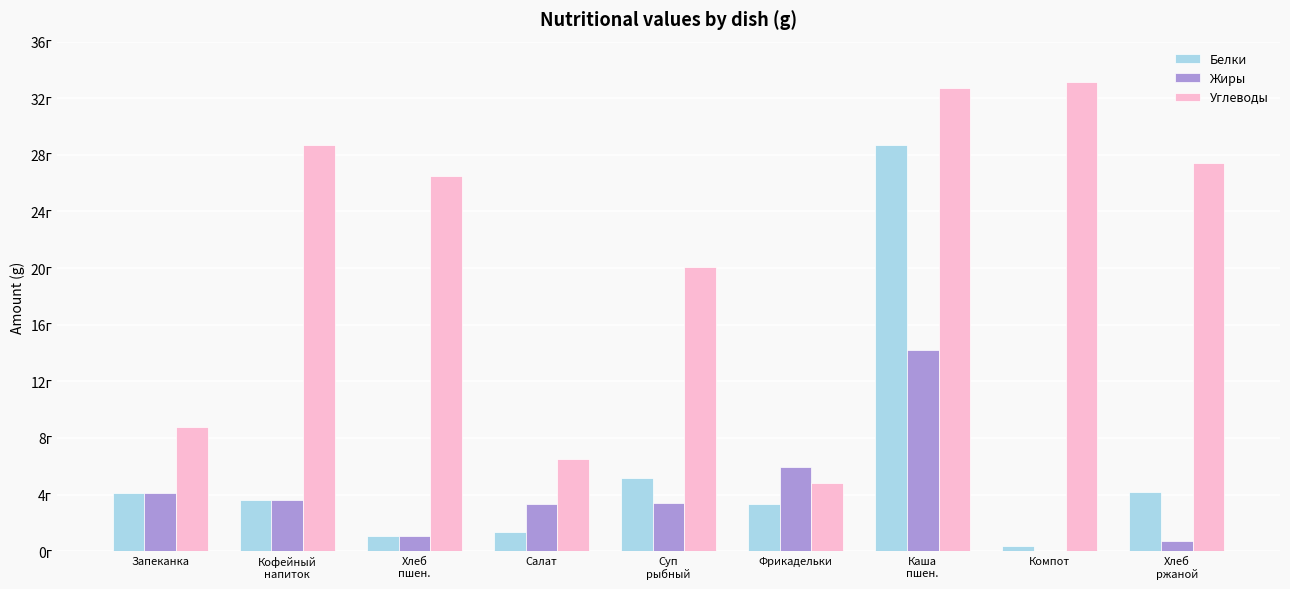

What are all the series names shown in the legend?

Белки, Жиры, Углеводы